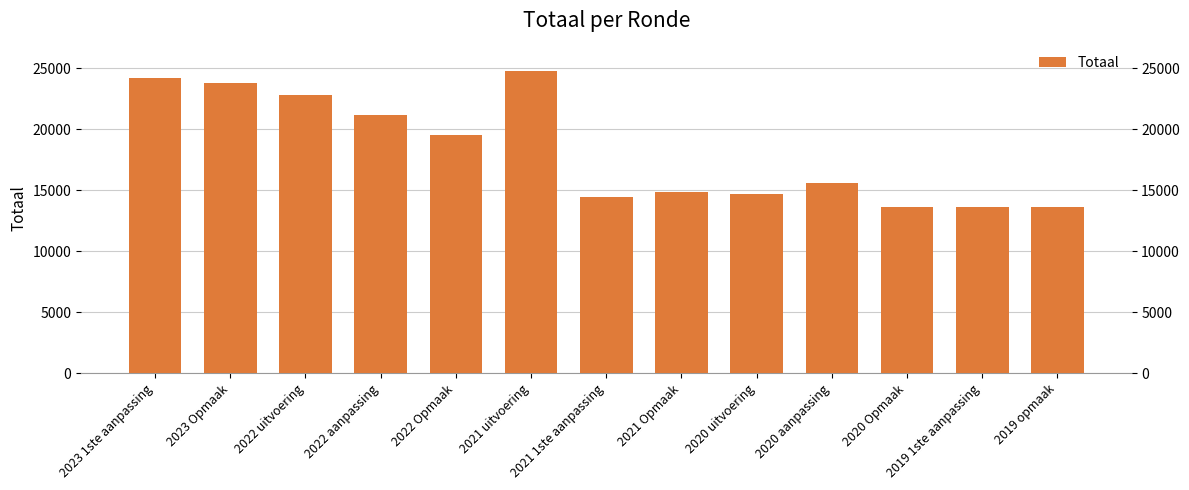

Are the bars grouped side by side (vs. stacked)?

No